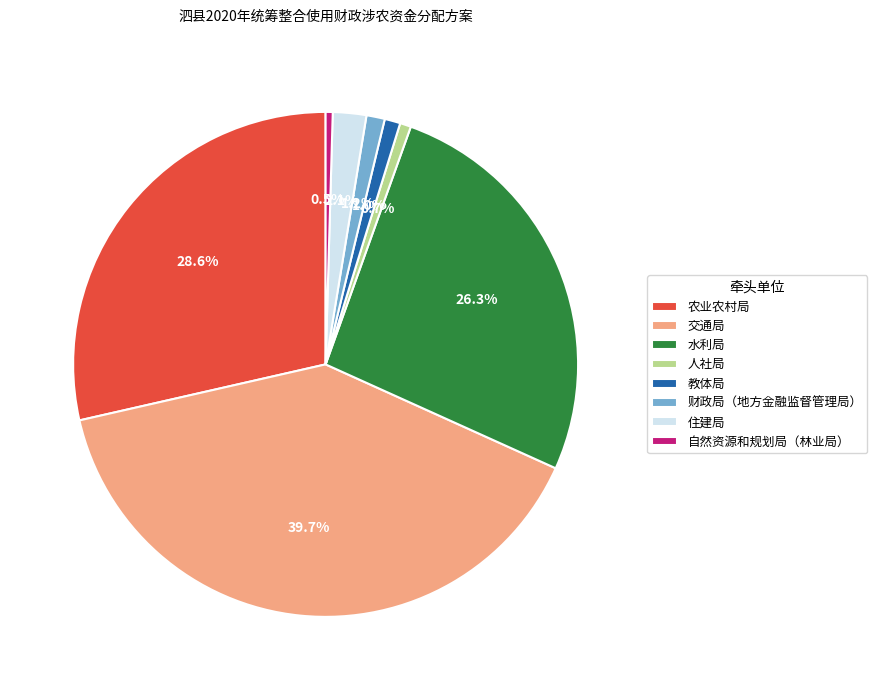

To the nearest percent, what is the combined percentage of 交通局 and 水利局?

66%